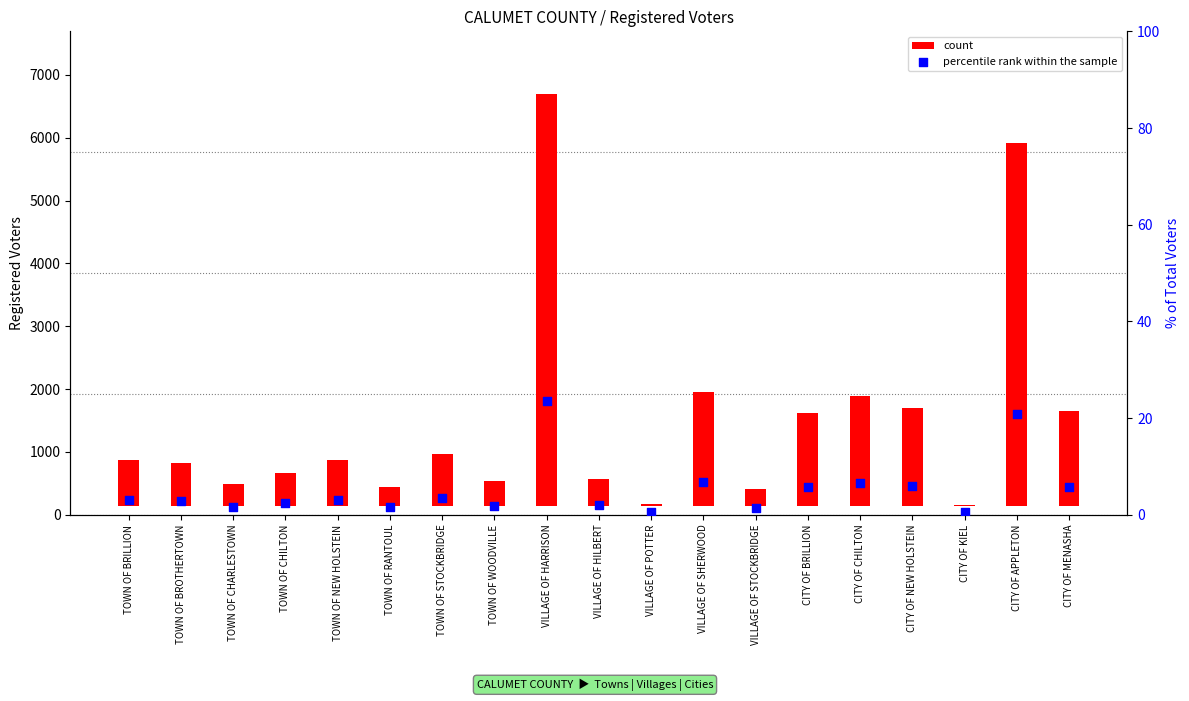

Which series reaches the minimum Y coordinate?

percentile rank within the sample